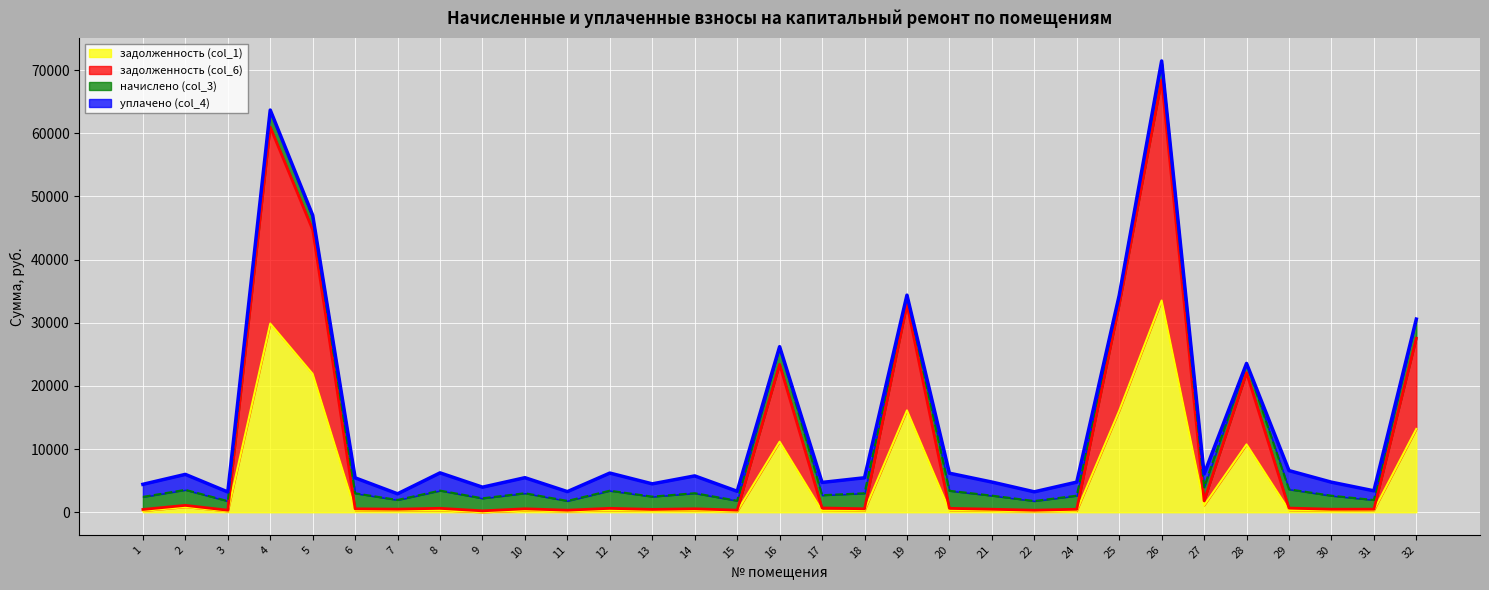

The value of задолженность (col_1) at 17 is 226.0. True or false?

True